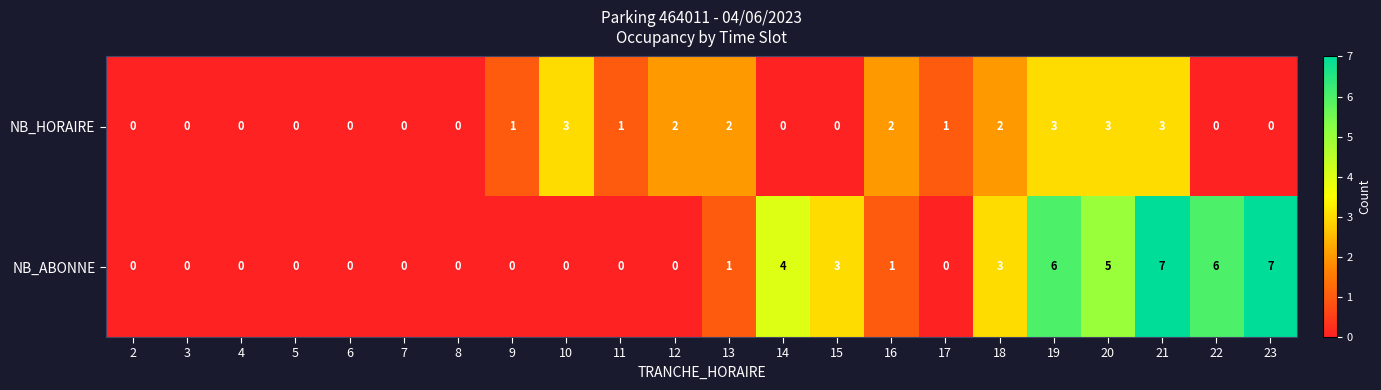

What is the difference between the maximum and second lowest values in the NB_ABONNE series?

7